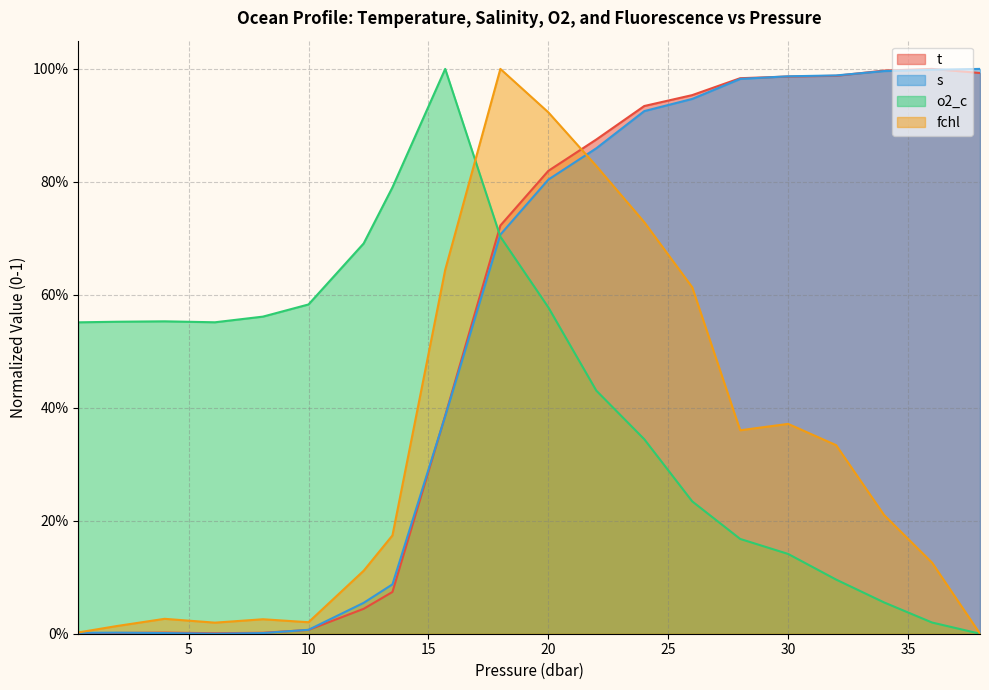

At which category is the sum across all series the highest?

18.0